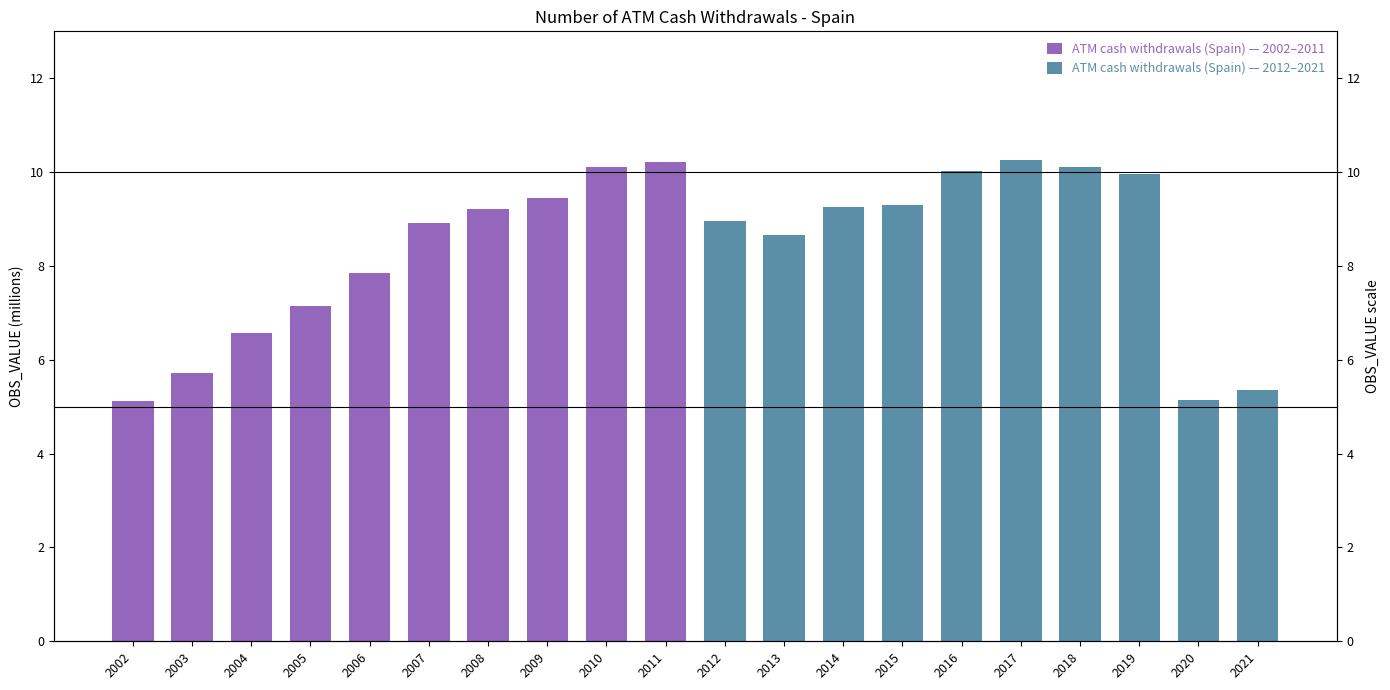

Which series has the largest range (max minus min)?

ATM cash withdrawals (Spain) — 2012–2021